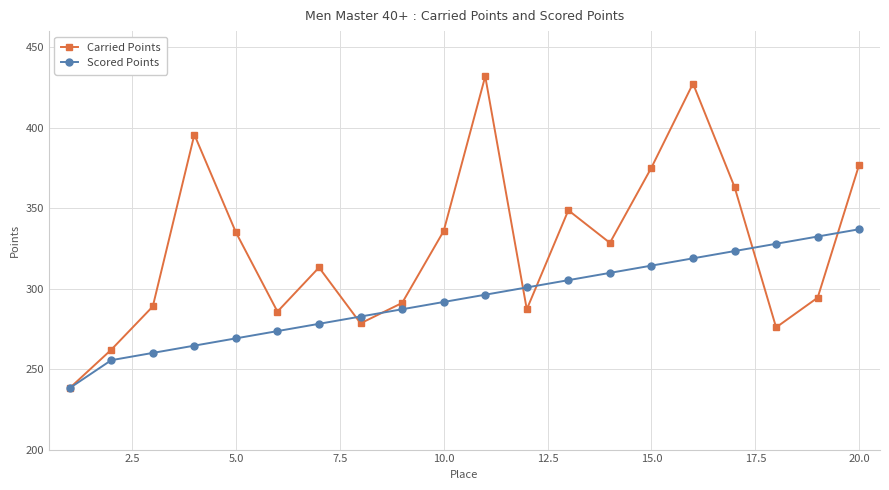

True or false: Carried Points and Scored Points intersect in this chart.

True